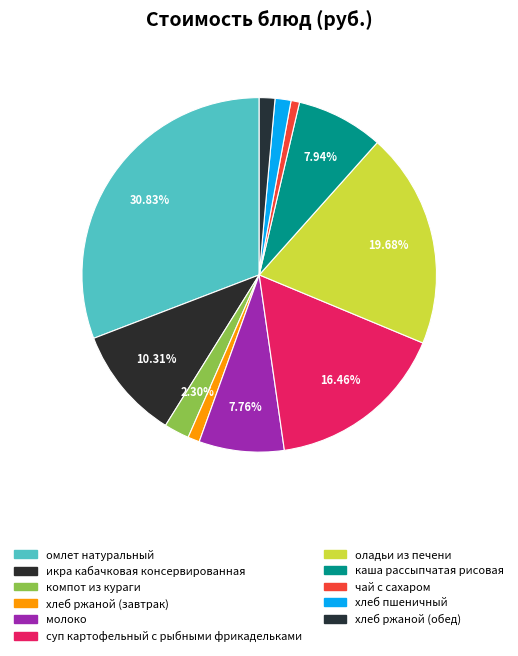

True or false: хлеб ржаной (обед) accounts for 1% of the total.

True